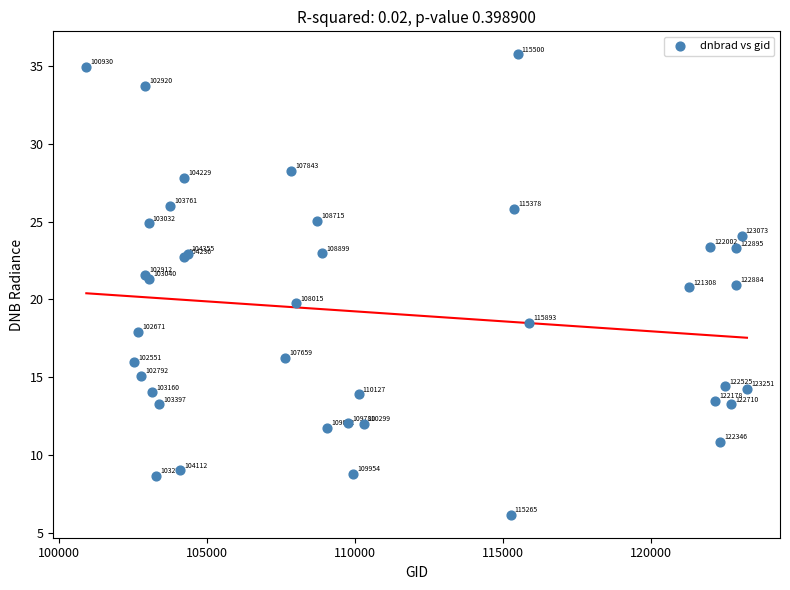

What Y value in the scatter plot is closest to 20?

19.7